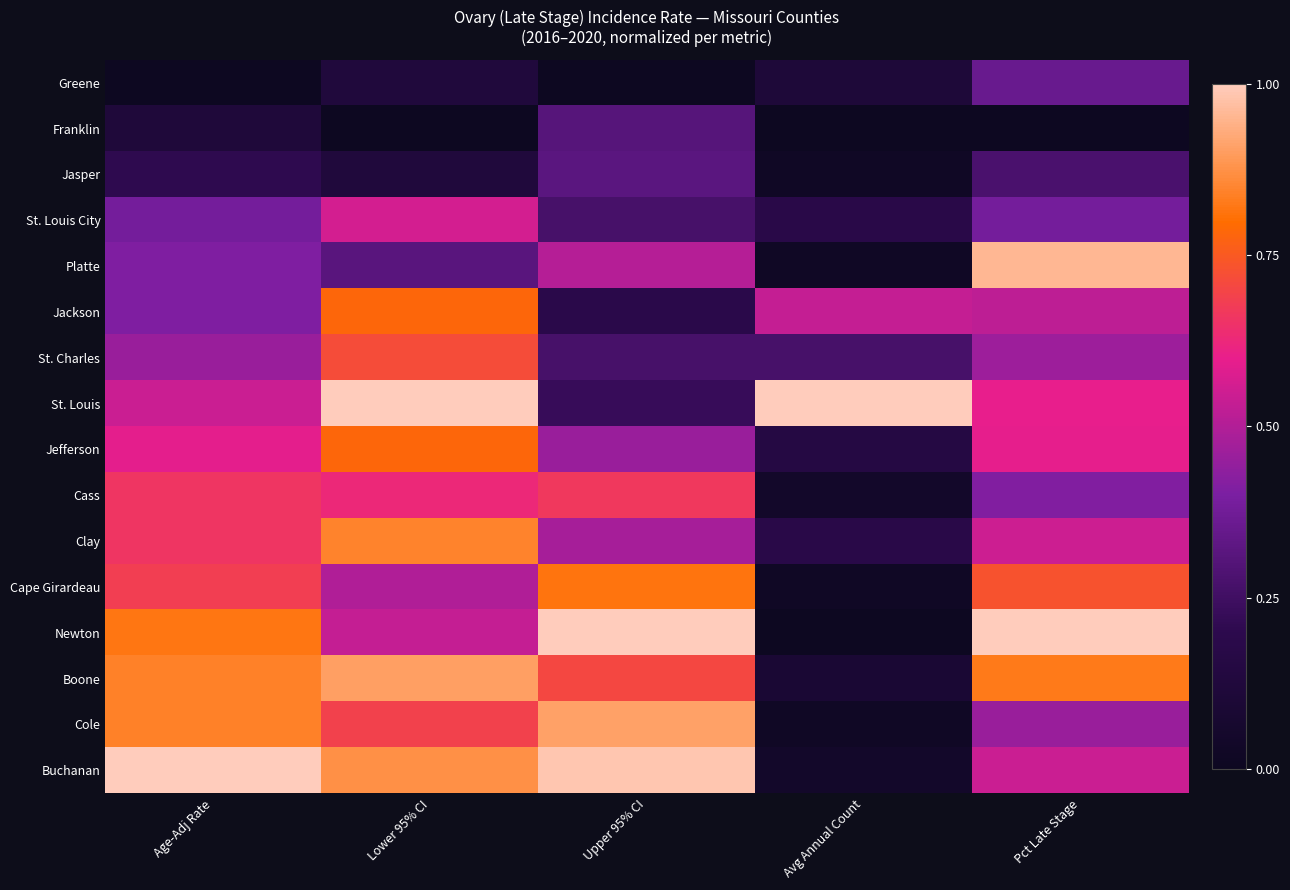

Count the number of categories in the chart.

5